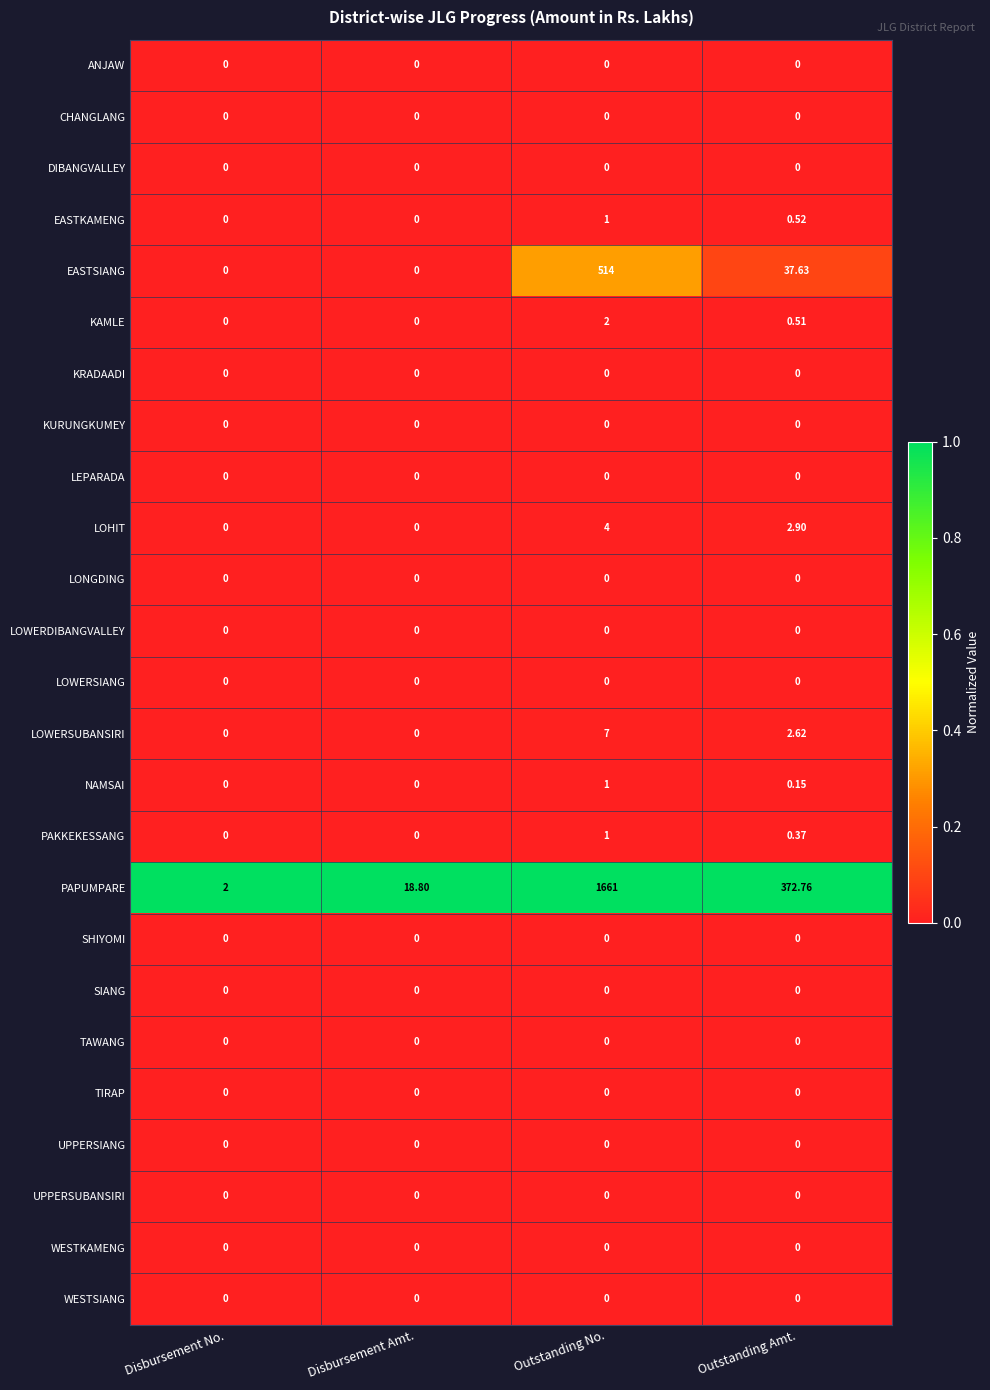

Which category has the highest value across all series?

Outstanding No.